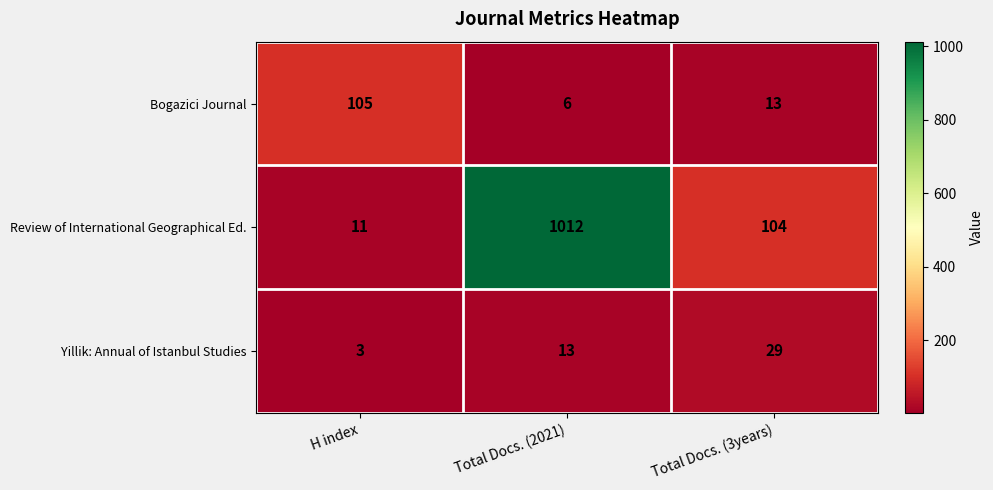

The value of Bogazici Journal at H index is 171. True or false?

False